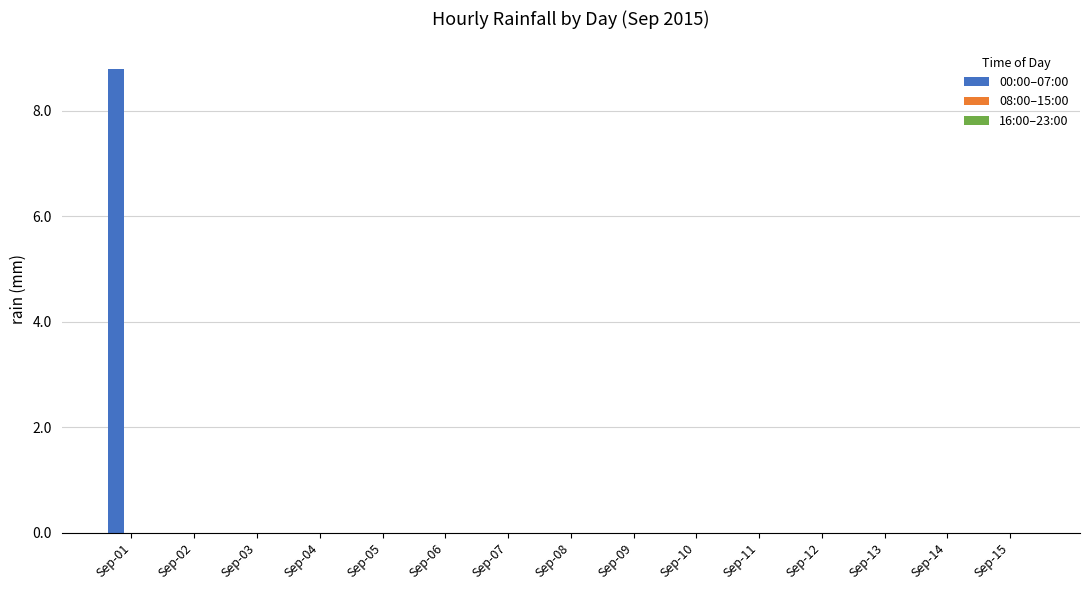

How many distinct data groups are displayed?

1